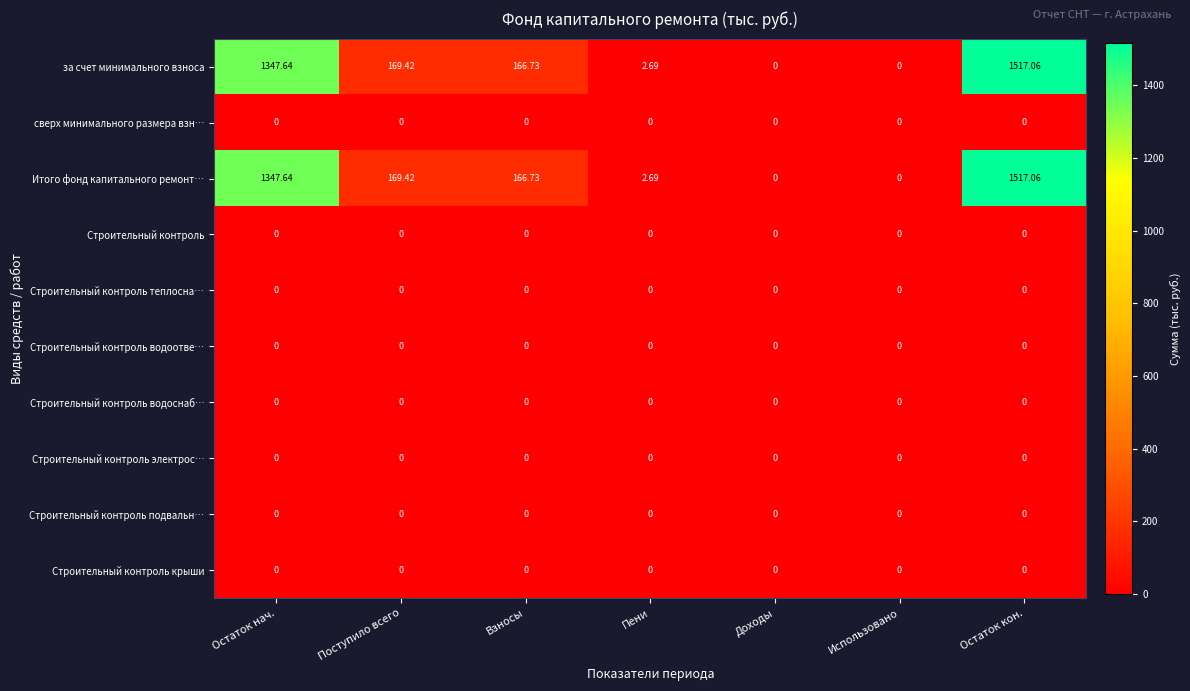

What is the spread (max minus min) of values at Поступило всего?

169.4